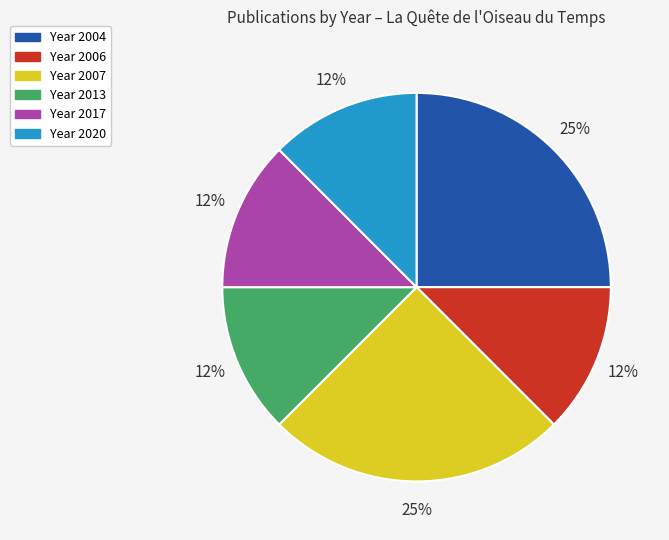

Does any single category account for the majority?

No